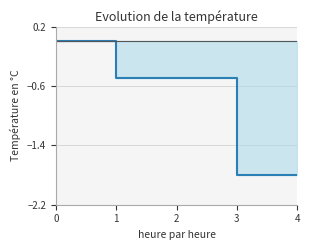

How many lines are shown in the chart?

1